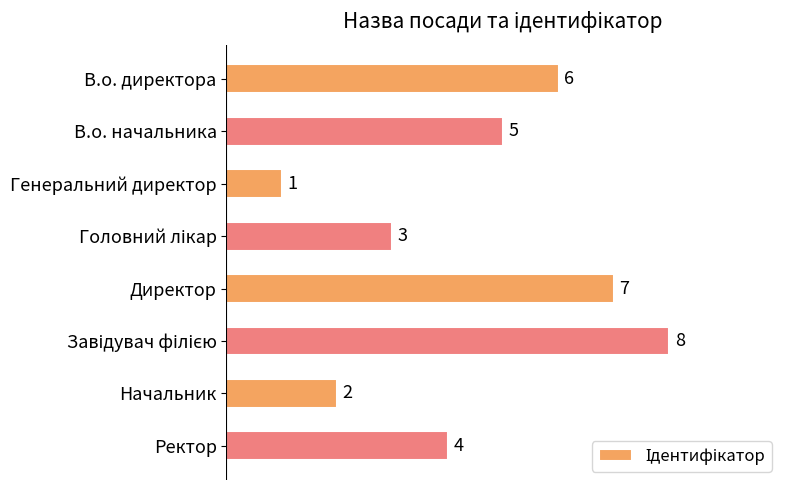

How many distinct data groups are displayed?

1